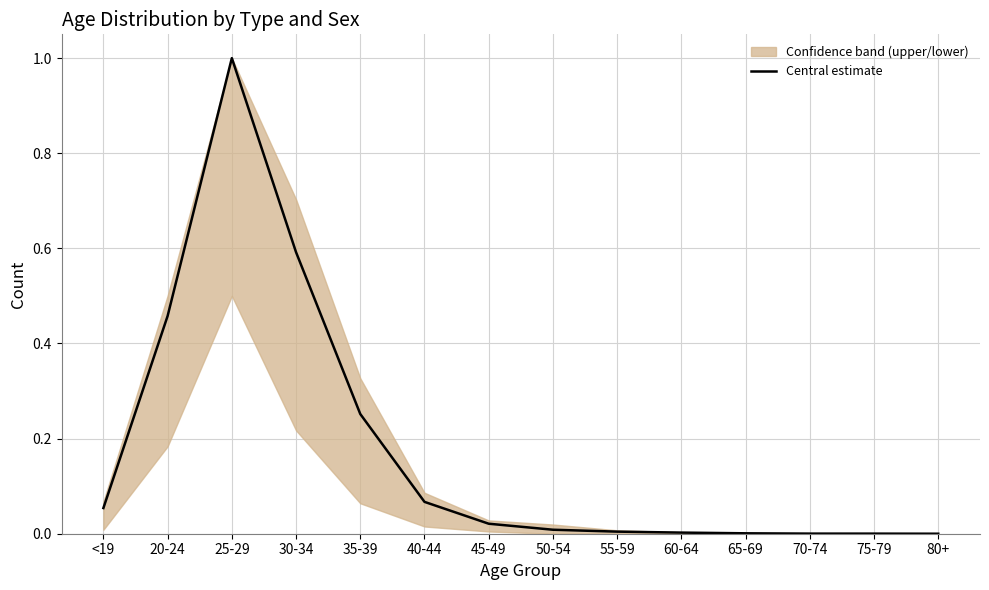

Approximately how many times larger is the value at 40-44 compared to 25-29?

0.1